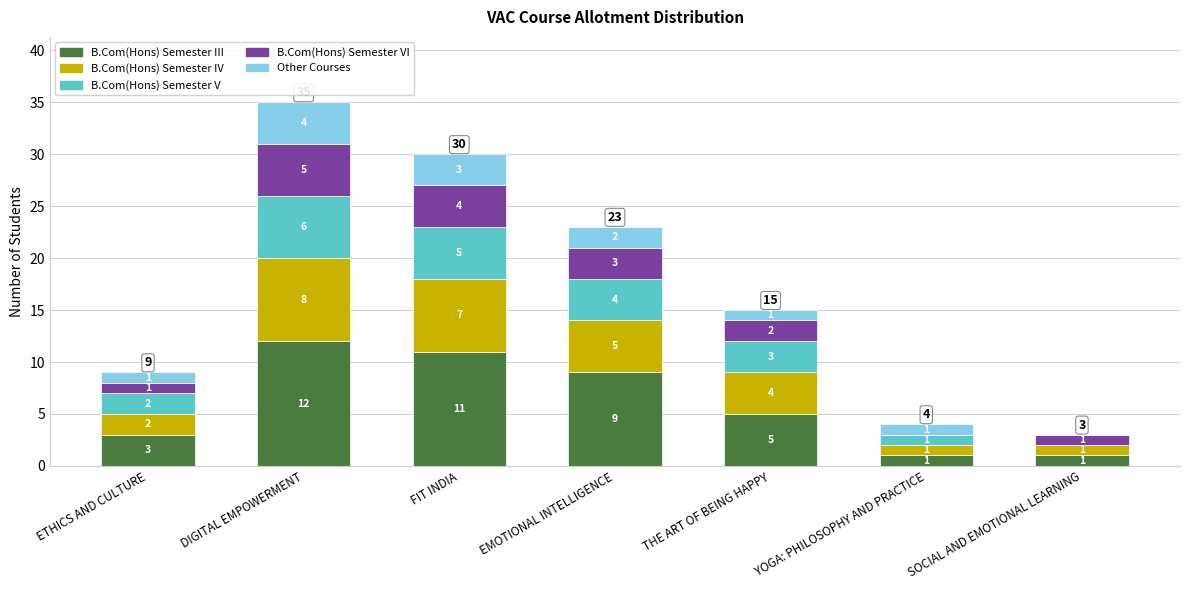

What is the highest value of the B.Com(Hons) Semester III series?

12